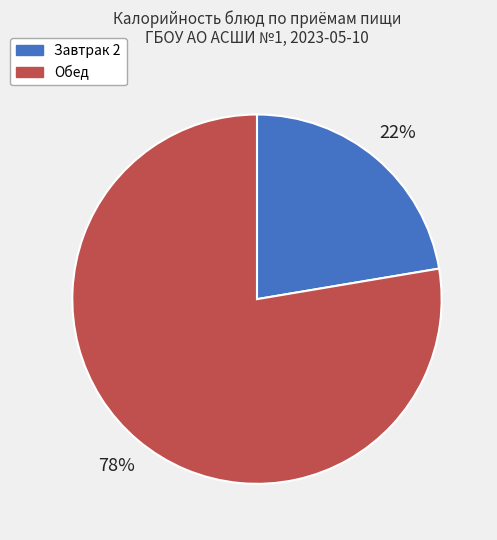

Which slice is the largest?

Обед